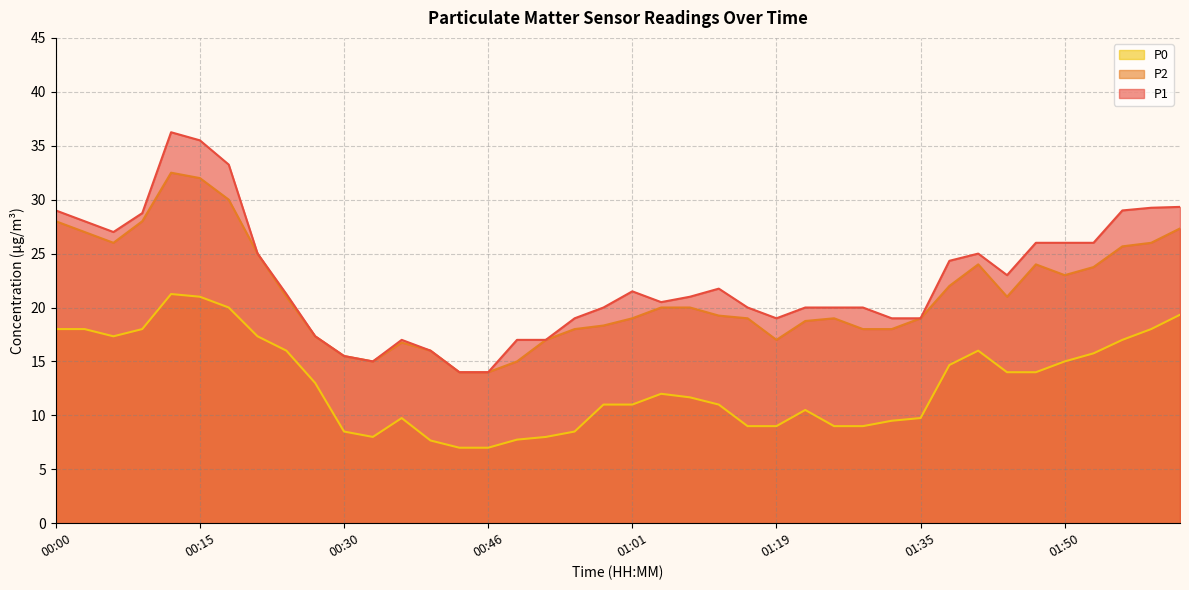

How many lines are shown in the chart?

3